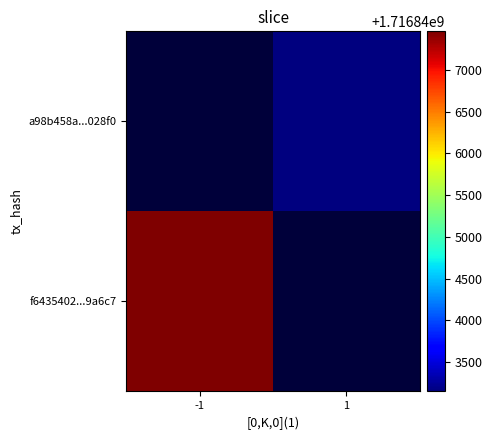

Reading left to right, list all the values displayed in this chart.

f6435402...9a6c7: -1=1716847460	1=0
a98b458a...028f0: -1=0	1=1716843148